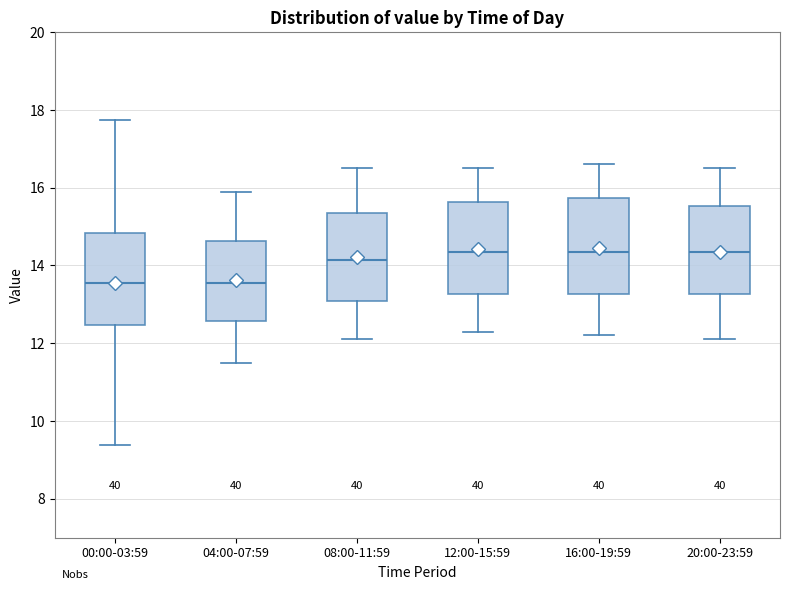

Reading left to right, transcribe this box plot: for each box, give where its median line is, the range the box spans, and where its two whiskers end, as read against the y-axis. The values are not printed on the chart, so give them approximately, as read against the axis.

00:00-03:59: median 13.6, box 12.4 to 14.8, whiskers 9.4 to 17.8
04:00-07:59: median 13.6, box 12.6 to 14.6, whiskers 11.6 to 16.0
08:00-11:59: median 14.2, box 13.0 to 15.4, whiskers 12.2 to 16.6
12:00-15:59: median 14.4, box 13.2 to 15.6, whiskers 12.4 to 16.6
16:00-19:59: median 14.4, box 13.2 to 15.8, whiskers 12.2 to 16.6
20:00-23:59: median 14.4, box 13.2 to 15.6, whiskers 12.2 to 16.6